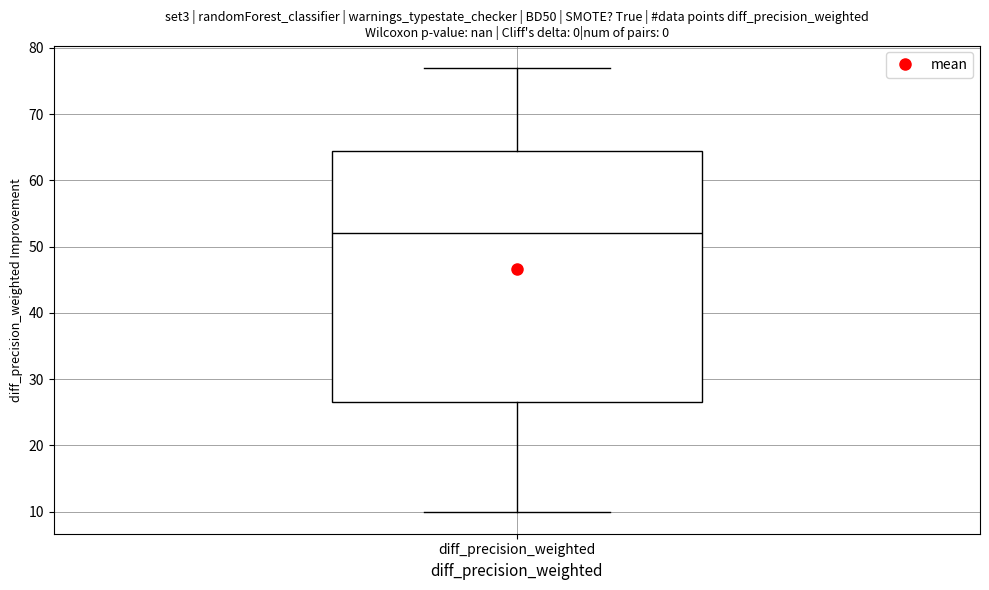

Read this box plot against the y-axis: the position of the median line, the range covered by the box, and the ends of both whiskers. The values are not printed on the chart, so give them approximately, as read against the axis.

median 52, box 27 to 65, whiskers 10 to 77